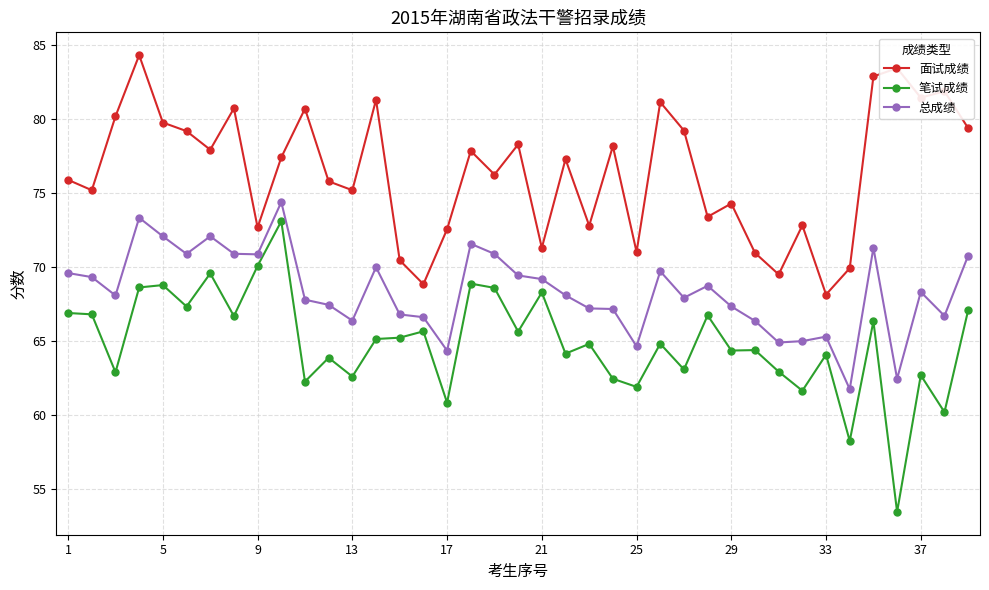

True or false: 面试成绩 and 总成绩 cross at least once.

False